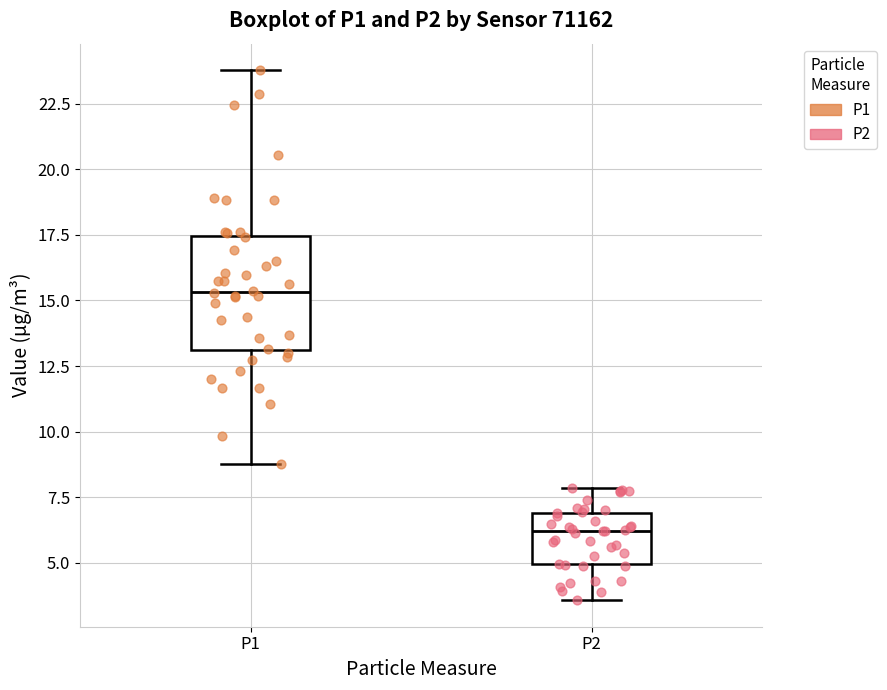

Where is the upper edge of the box for P1 on the y-axis? The values are not printed on the chart, so give them approximately, as read against the axis.

17.5